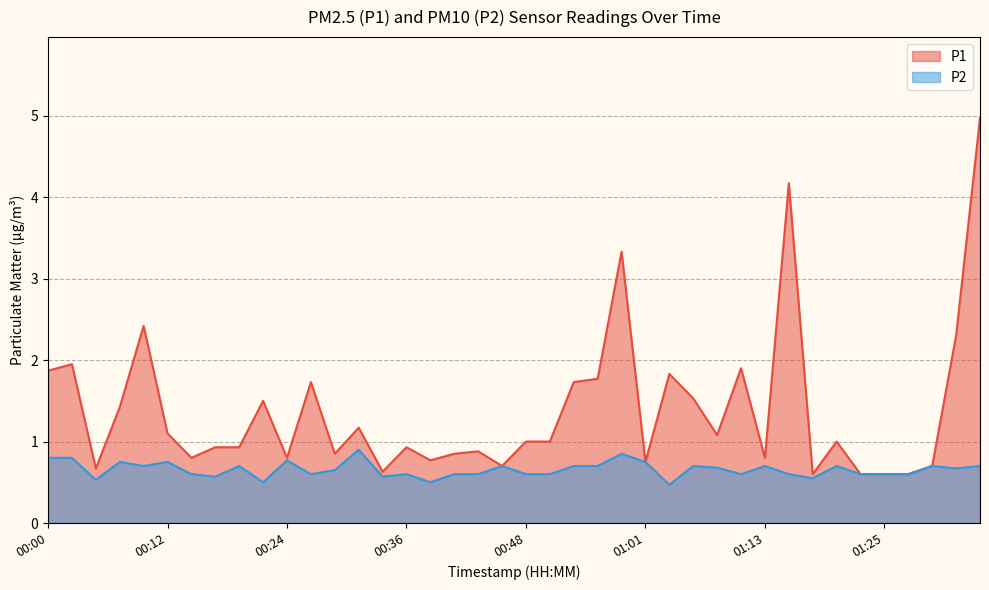

Where is the first local minimum for P2?

00:05